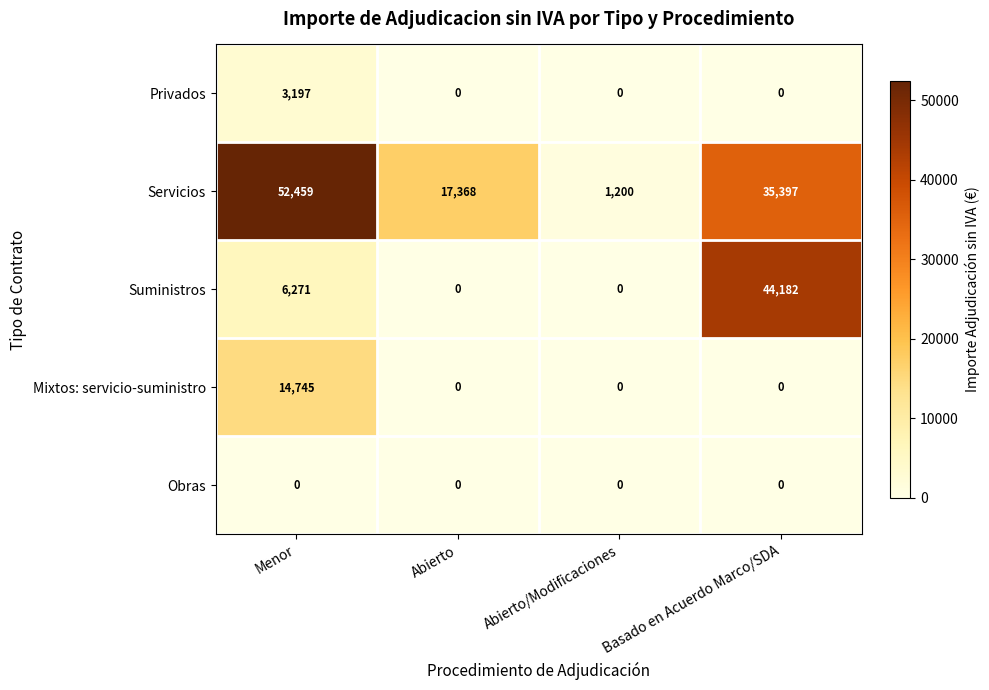

Rank the series by their maximum value, from highest to lowest.

Servicios, Suministros, Mixtos: servicio-suministro, Privados, Obras